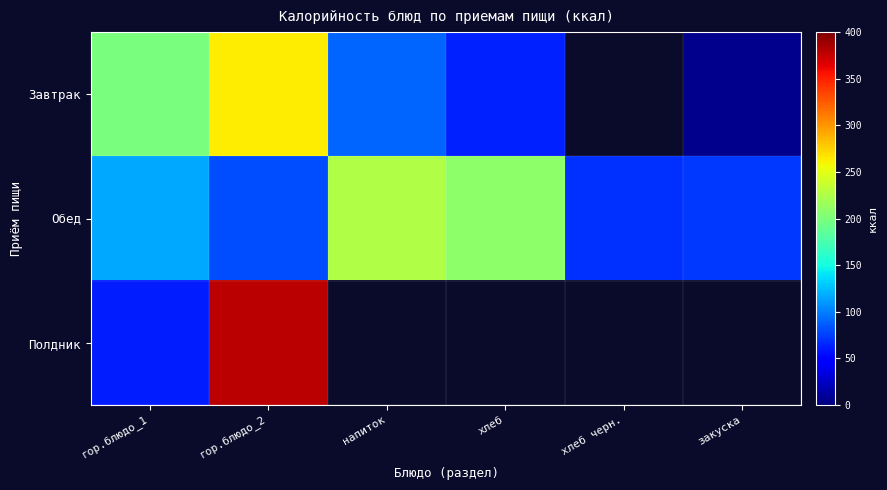

Where is Завтрак nearest to the value 134?

напиток